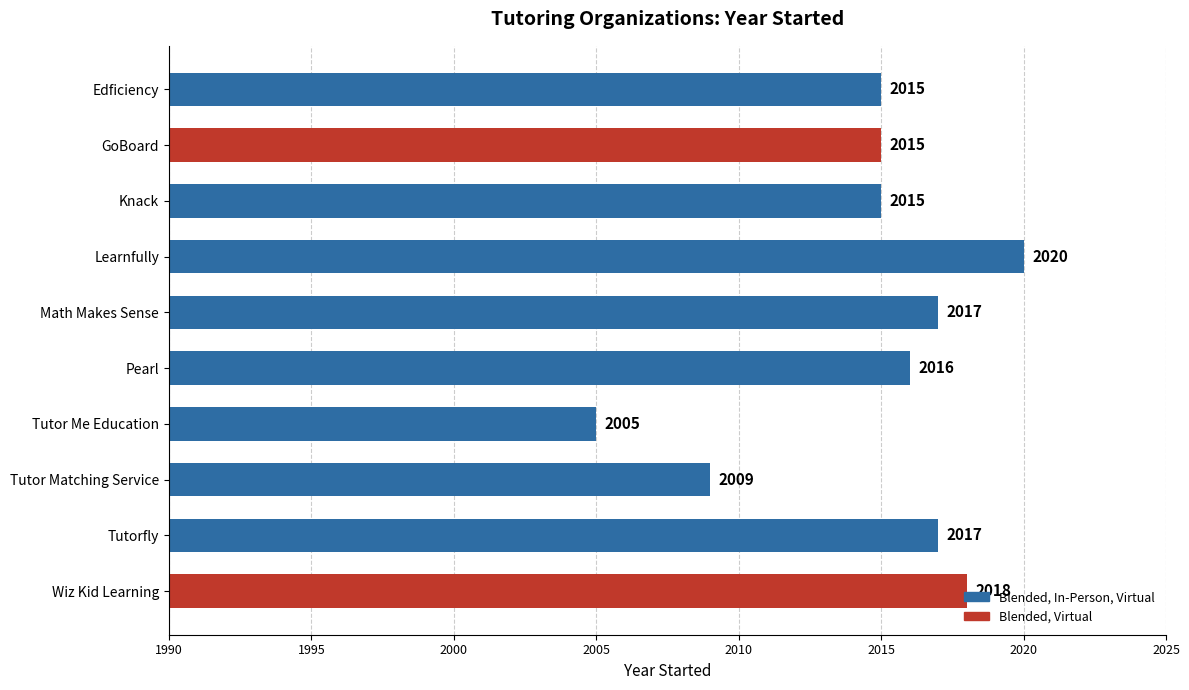

What position from the bottom is Math Makes Sense?

6